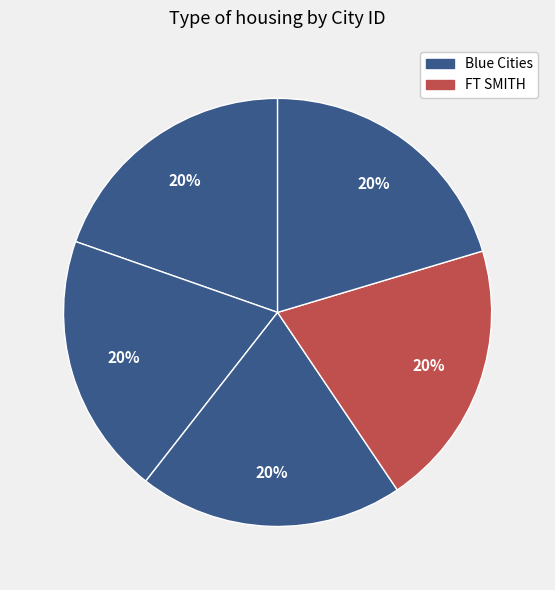

Count the number of slices in the pie.

5